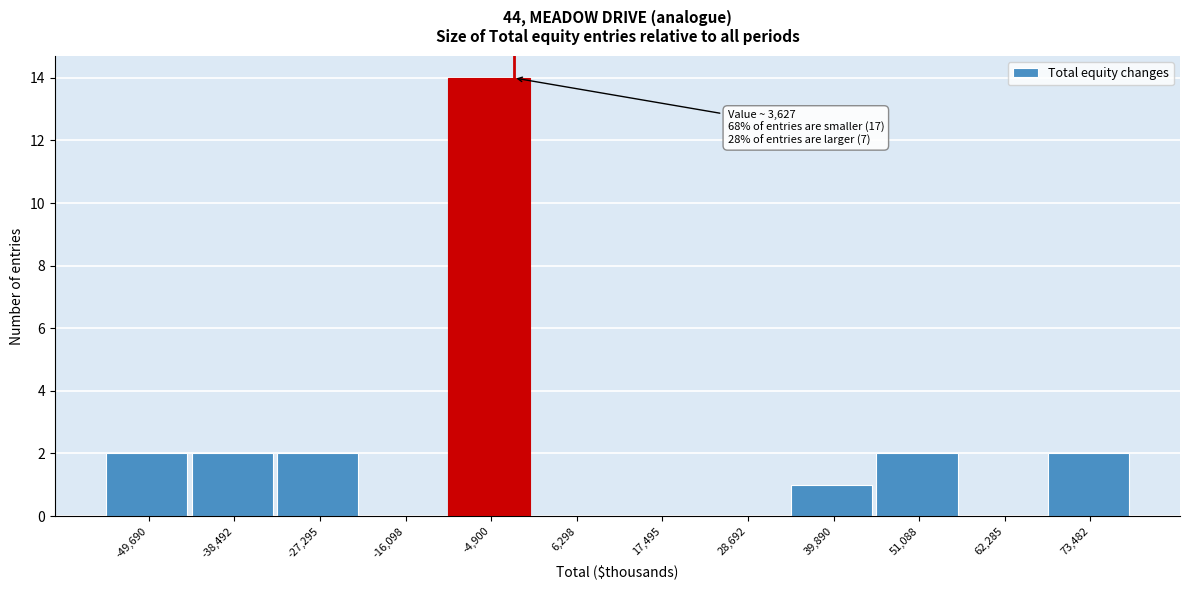

Reading right to left, extract all data points from this chart.

73,482=2	62,285=0	51,088=2	39,890=1	28,692=0	17,495=0	6,298=0	-4,900=14	-16,098=0	-27,295=2	-38,492=2	-49,690=2